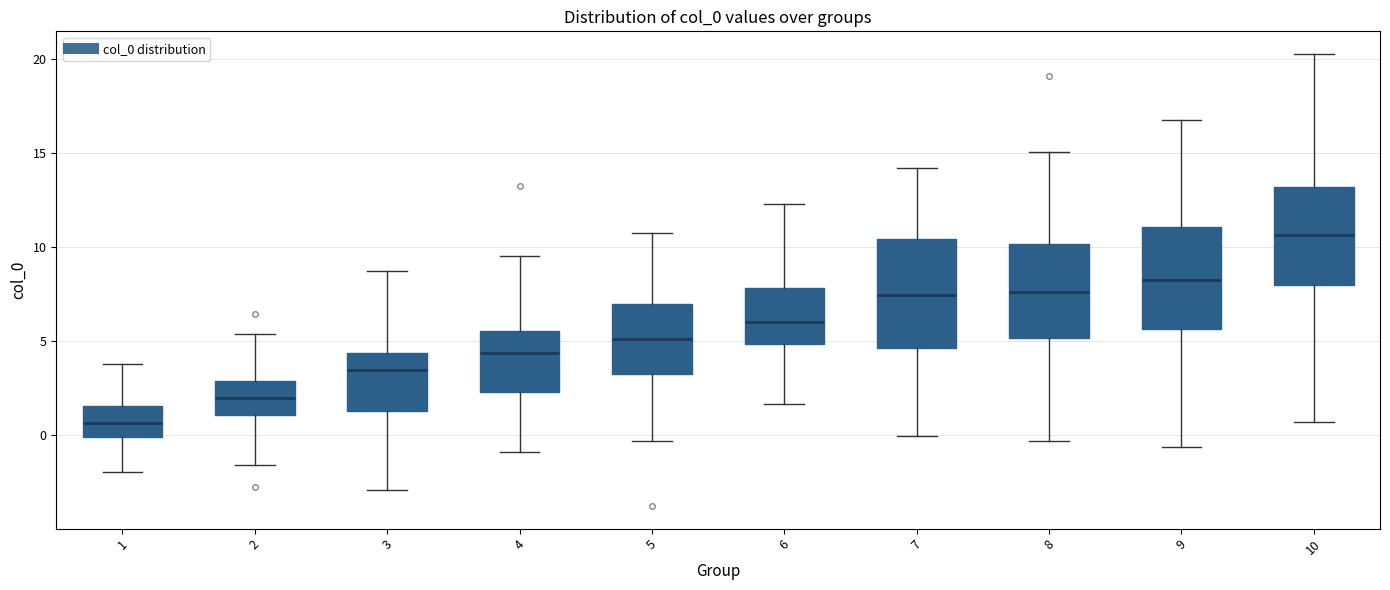

Which box's median line is the highest?

10